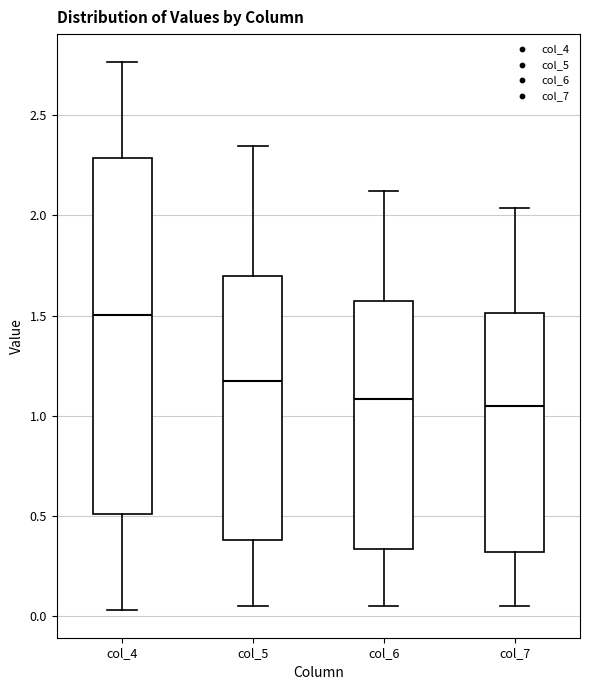

Which box is the tallest, from its lower edge to its upper edge?

col_4